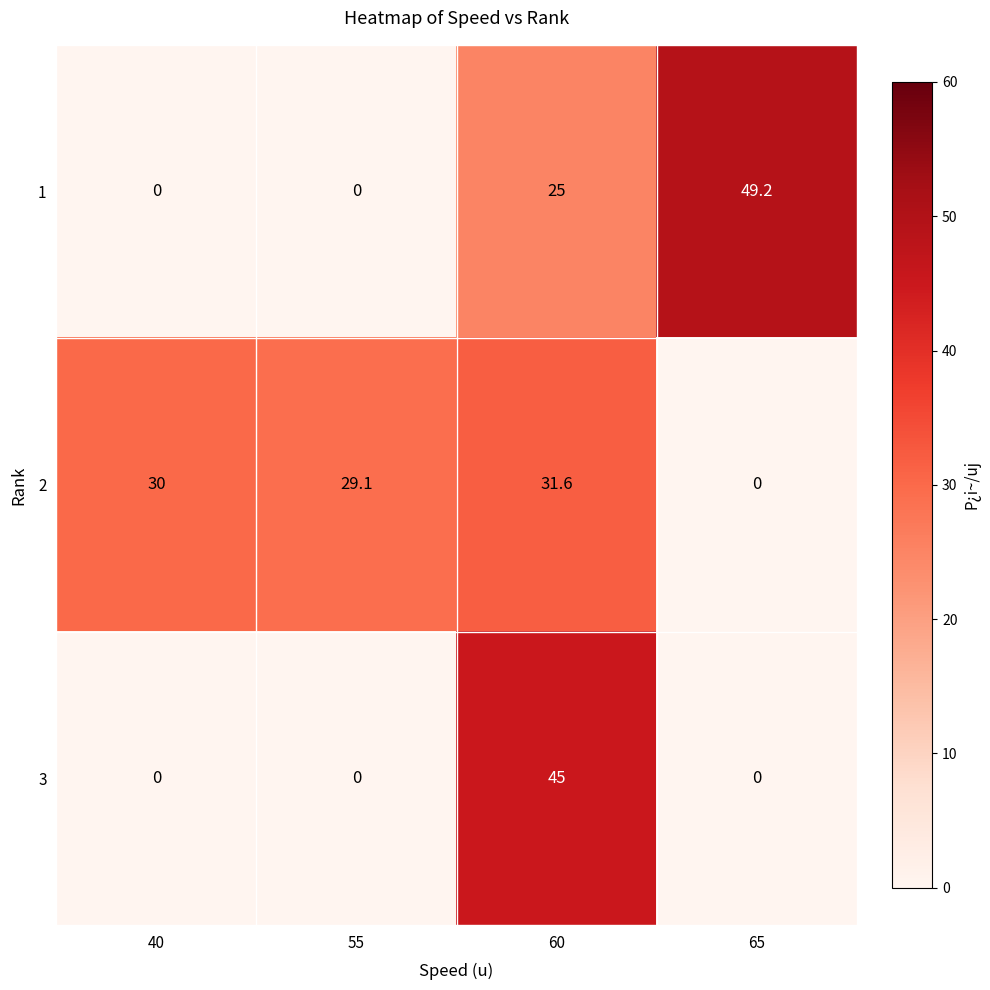

What is the difference between the second highest and minimum values in the 1 series?

25.0